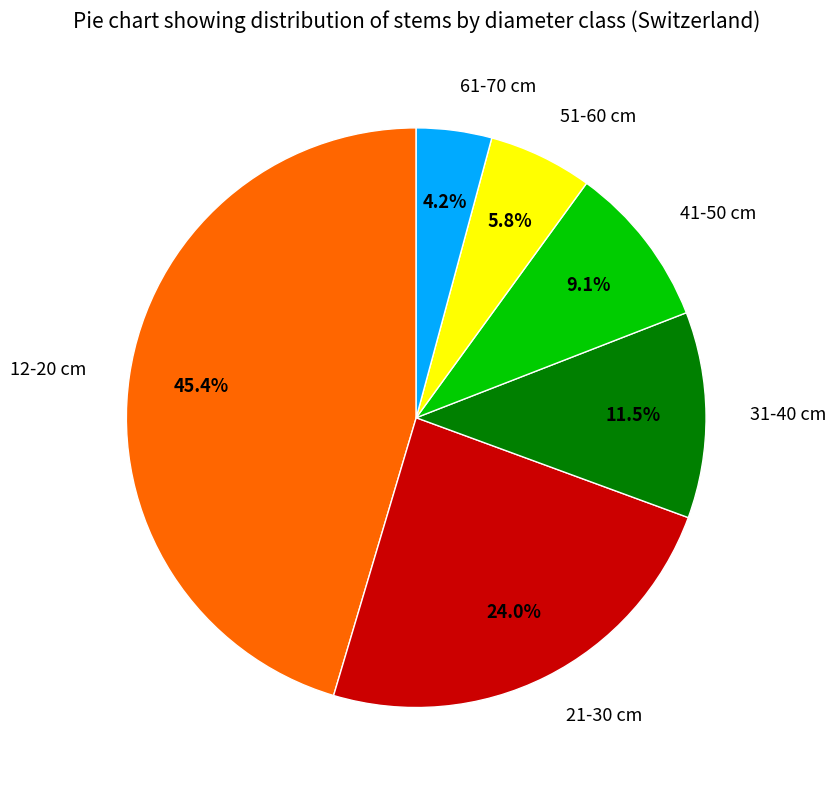

Rank the categories by value from lowest to highest.

61-70 cm, 51-60 cm, 41-50 cm, 31-40 cm, 21-30 cm, 12-20 cm